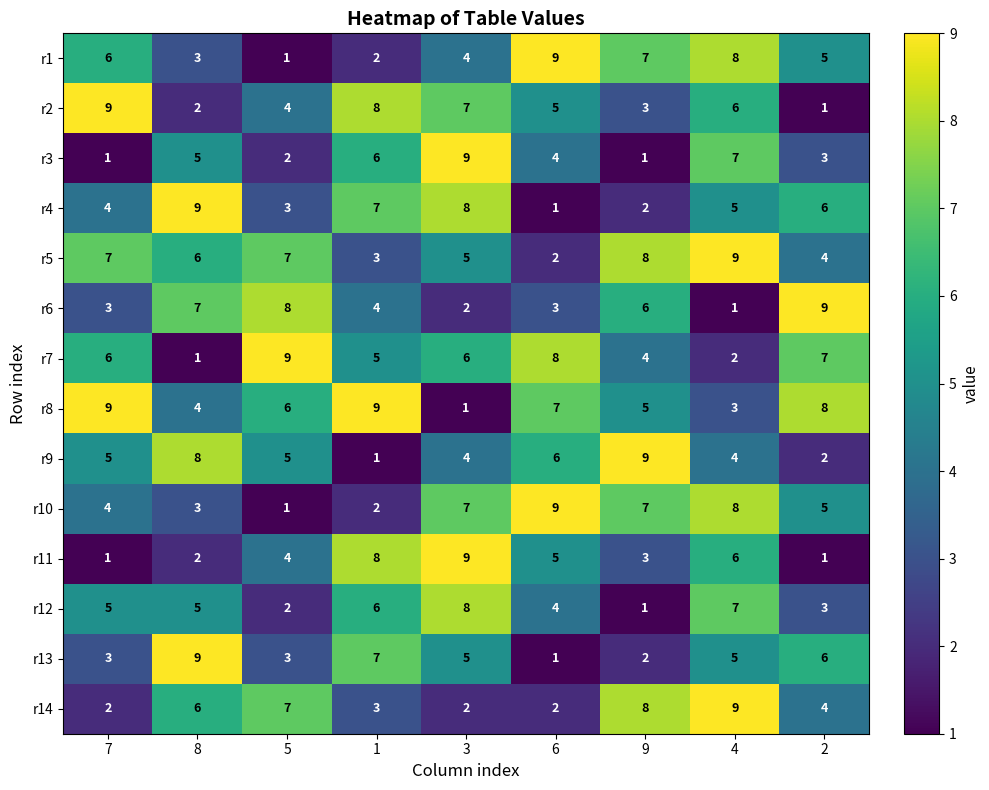

What is the total value across all series at 9?

66